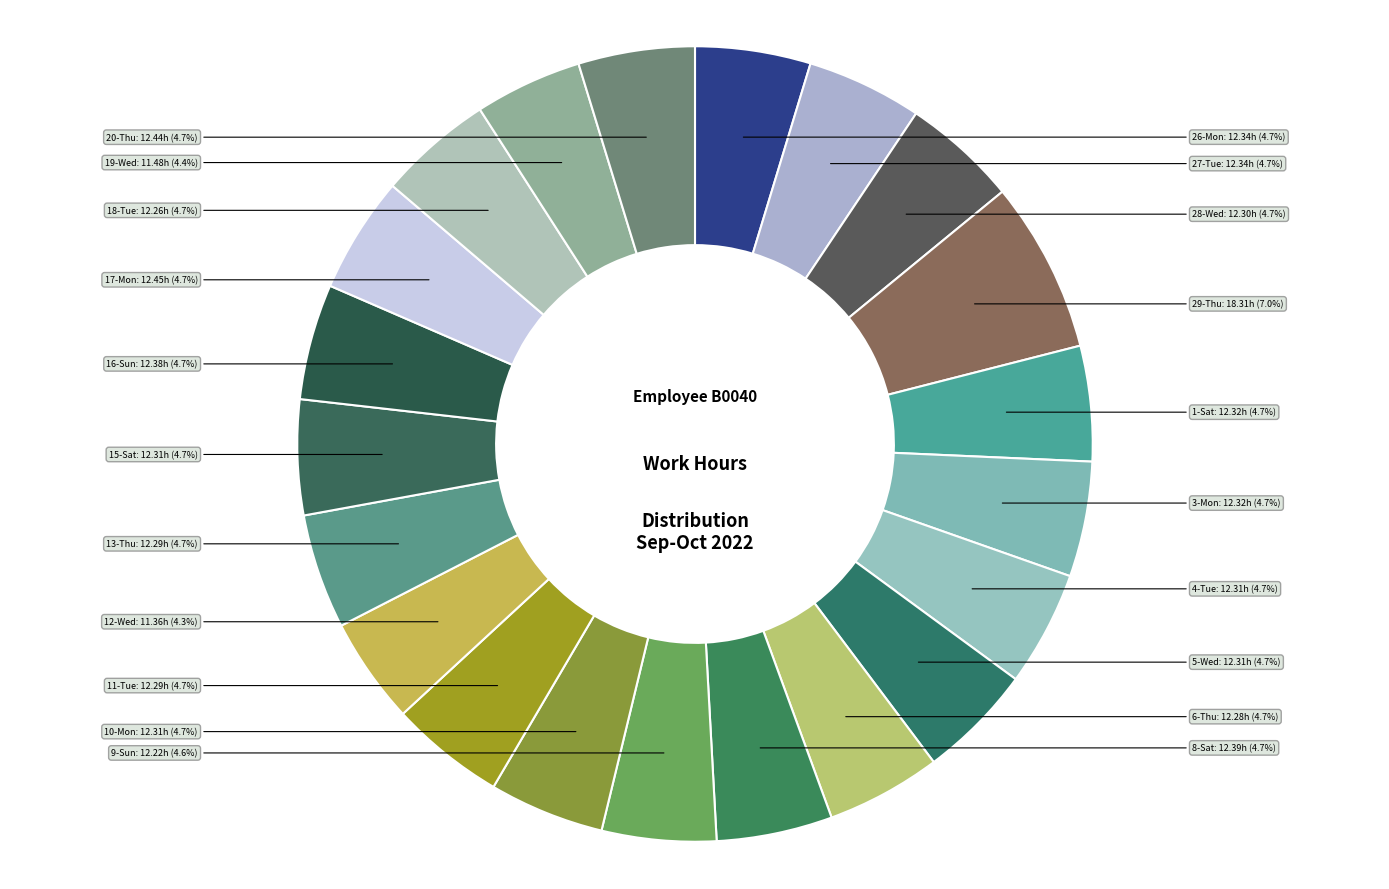

The 10-Mon slice represents 5% of the pie. True or false?

True